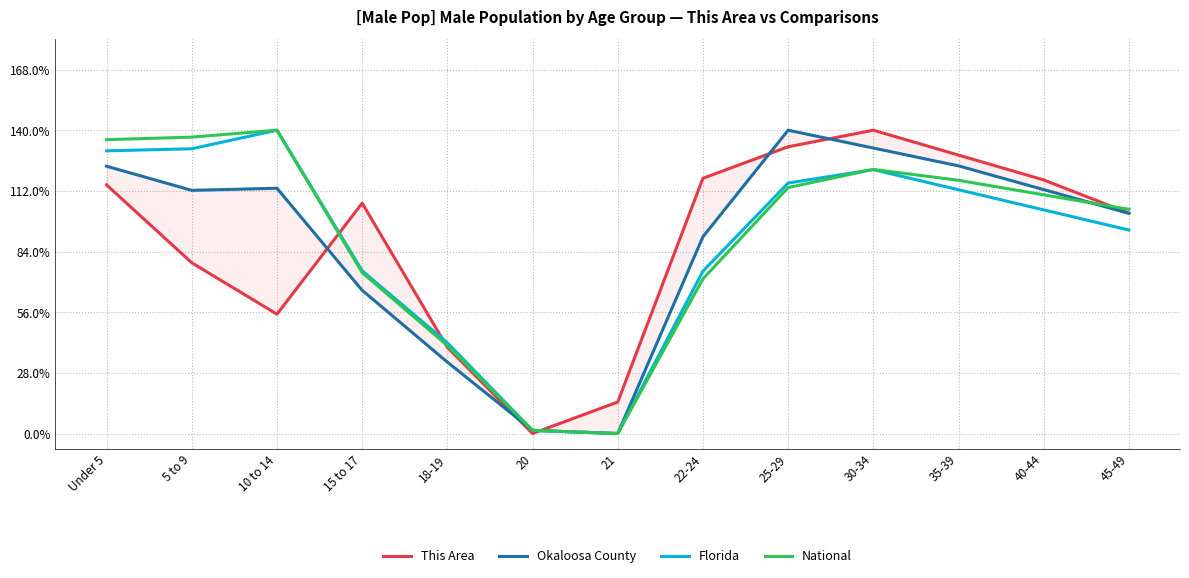

At which label is This Area closest to 0?

20